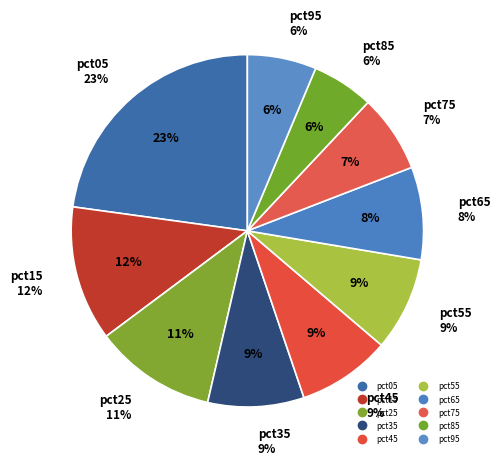

To the nearest percent, what percentage of the pie is pct25?

11%